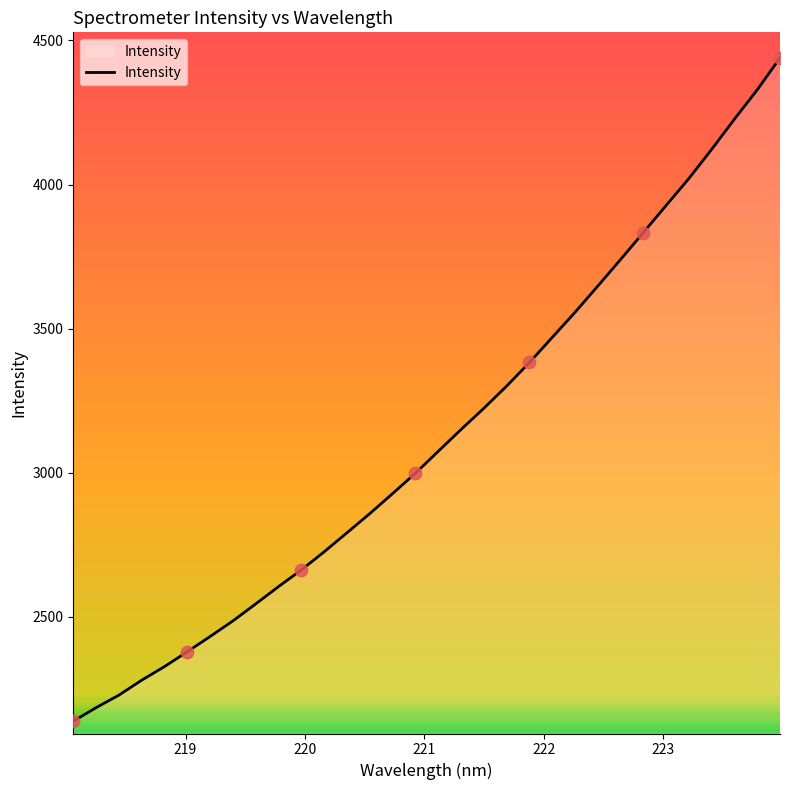

What is the minimum value shown in the chart?

2137.5